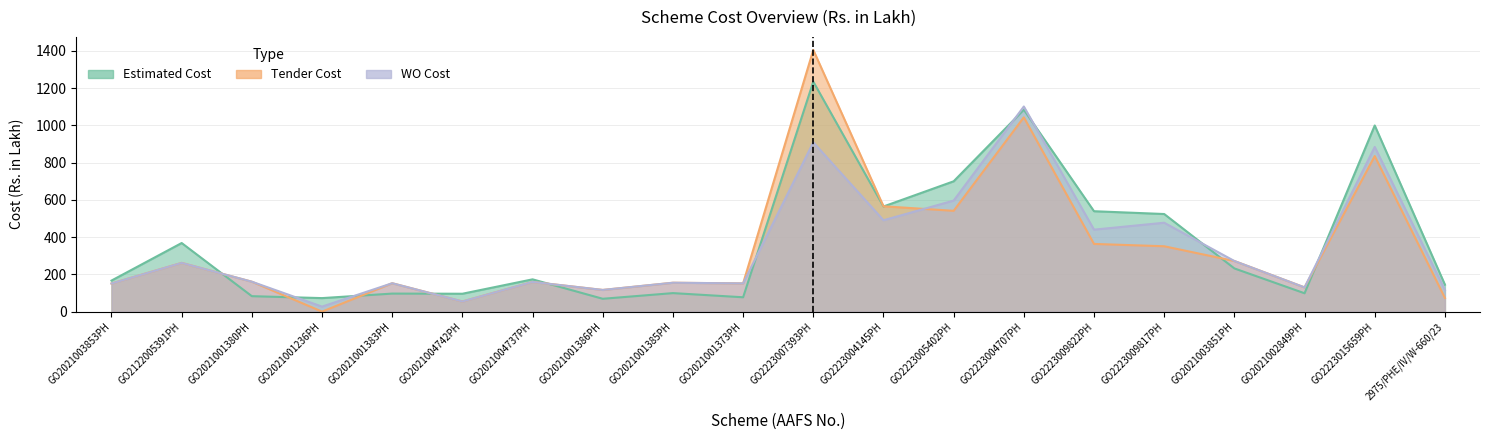

What is the difference between the second highest and minimum values in the Estimated Cost series?

1014.1